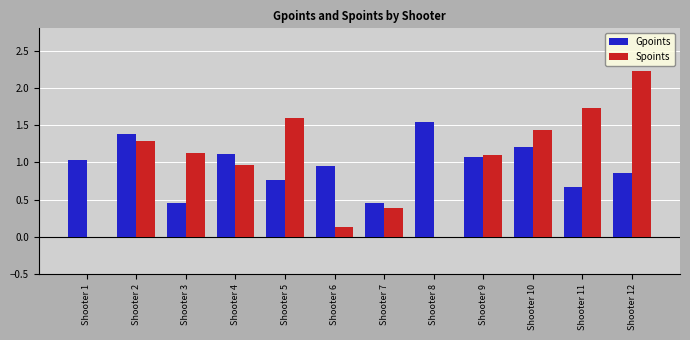

True or false: Gpoints has a value of 1.2 at Shooter 10.

True